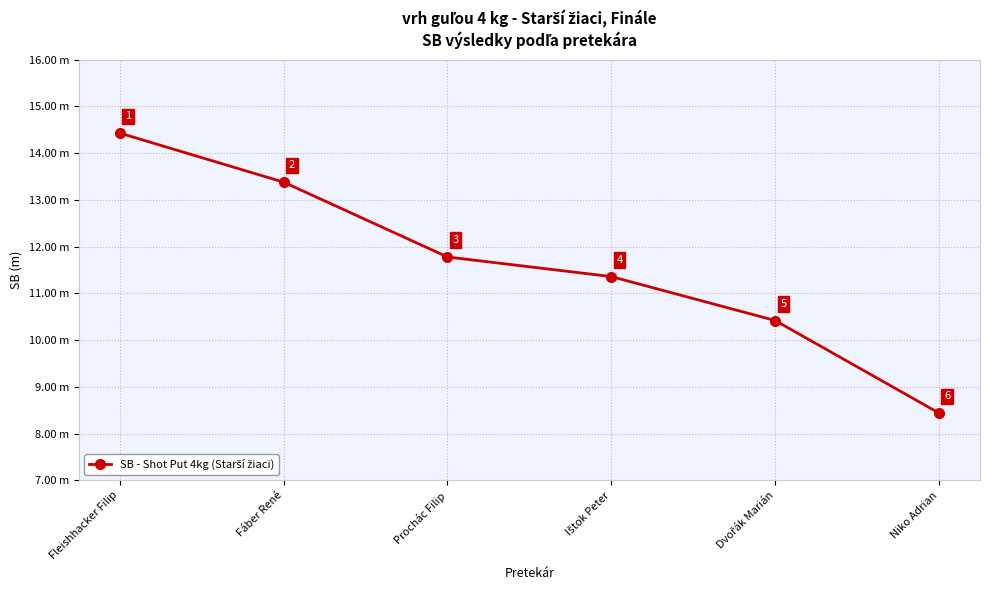

Does the chart have visible grid lines?

Yes